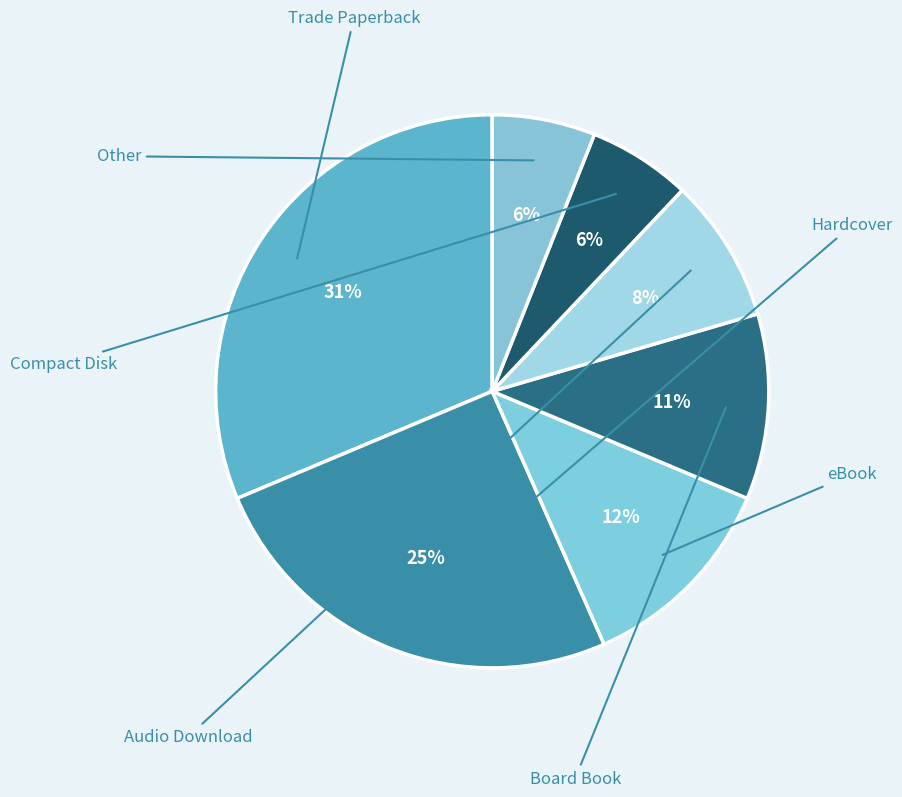

Is Other the majority of the pie?

No